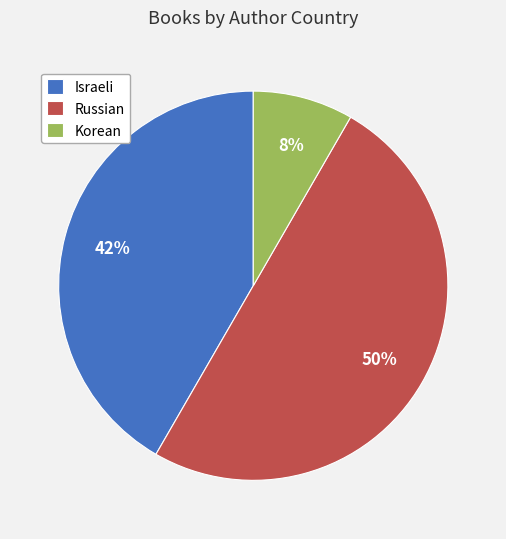

Does Korean represent more than half of the total?

No